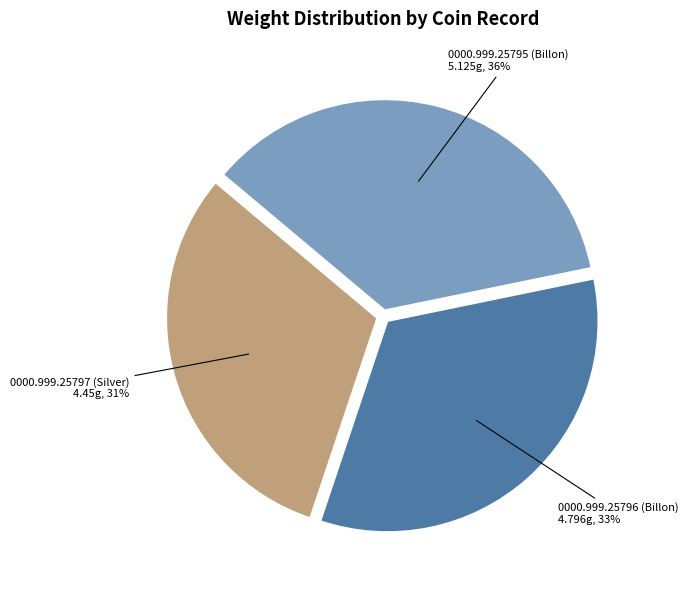

To the nearest percent, what is the difference between the largest and smallest slice percentages?

5%